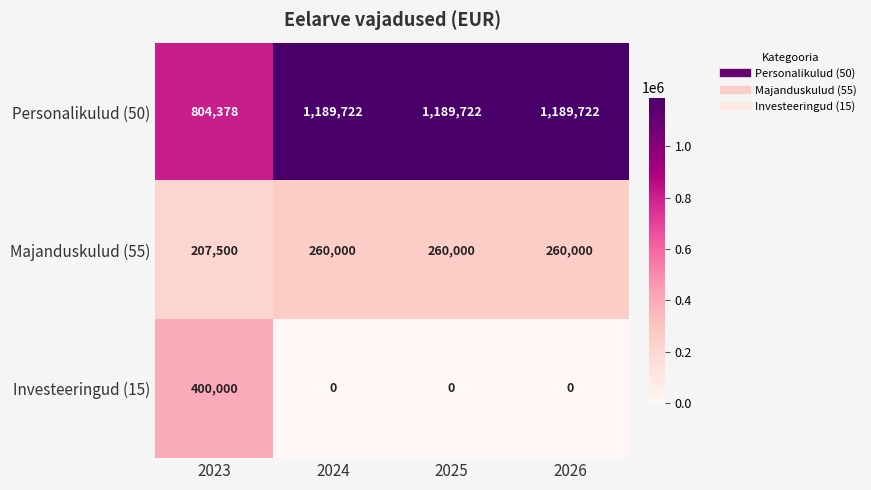

Reading right to left, what are all the values shown in this chart?

Personalikulud (50): 1189722	1189722	1189722	804378
Majanduskulud (55): 260000	260000	260000	207500
Investeeringud (15): 0	0	0	400000